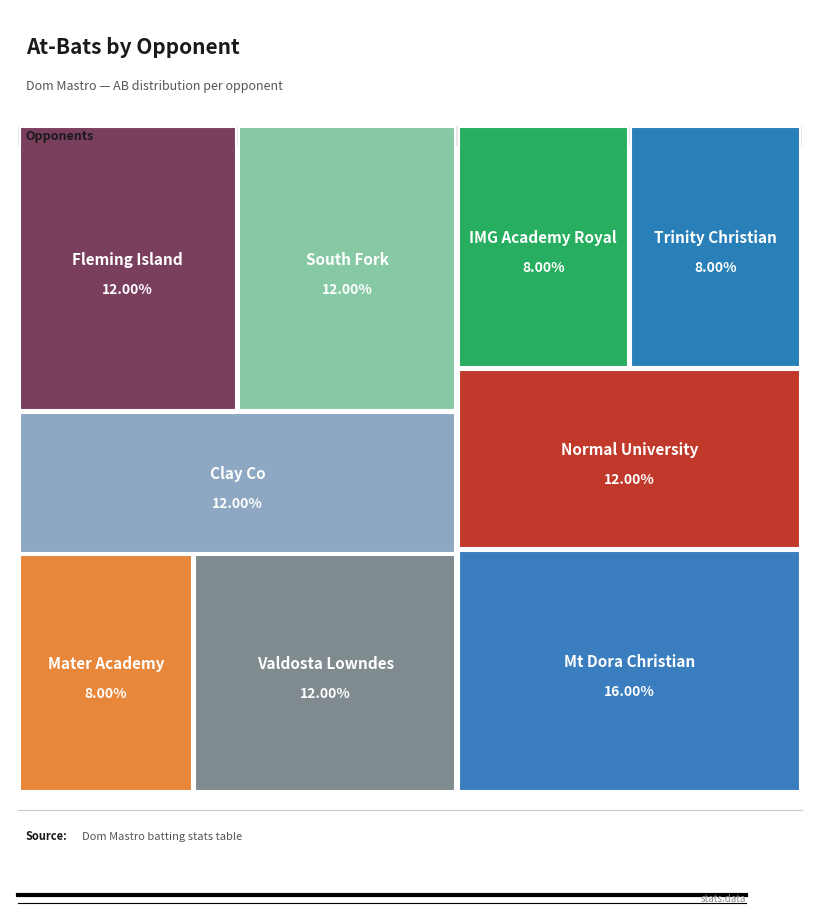

How many segments does this pie chart have?

9